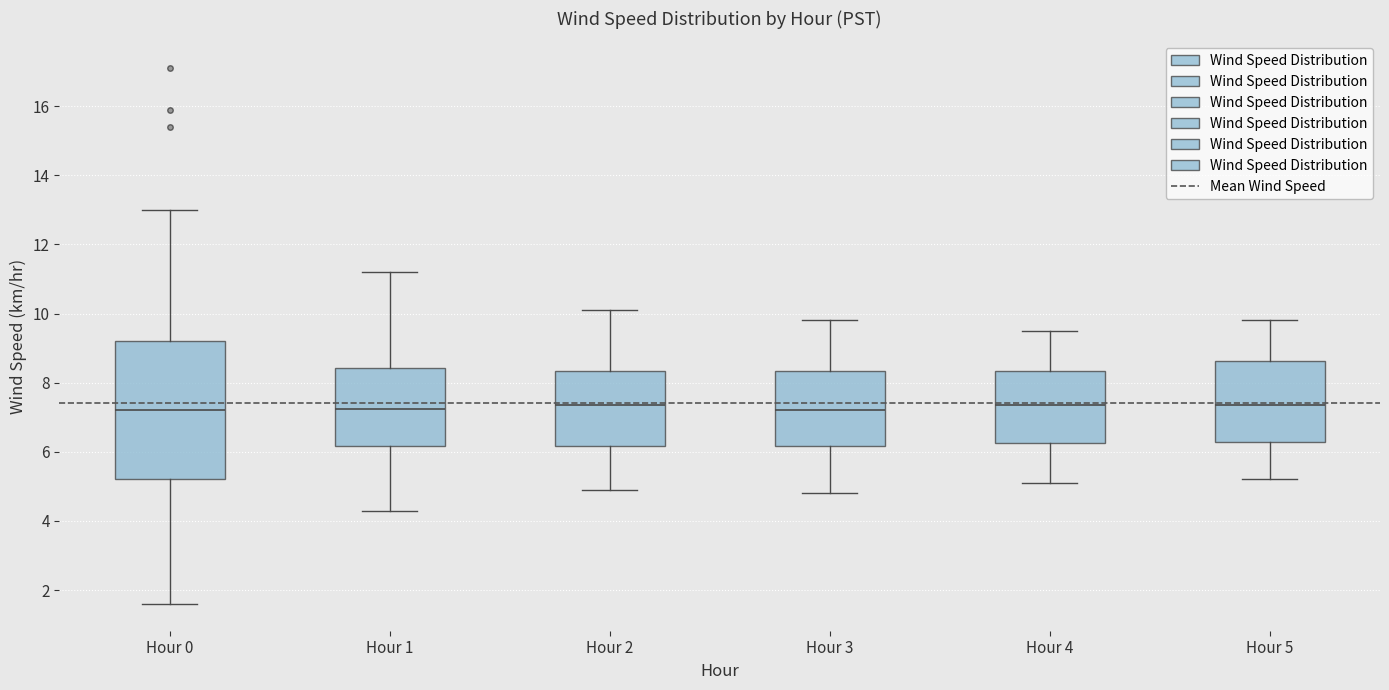

Reading left to right, transcribe this box plot: for each box, give where its median line is, the range the box spans, and where its two whiskers end, as read against the y-axis. The values are not printed on the chart, so give them approximately, as read against the axis.

Hour 0: median 7.2, box 5.2 to 9.2, whiskers 1.6 to 13.0
Hour 1: median 7.2, box 6.2 to 8.4, whiskers 4.4 to 11.2
Hour 2: median 7.4, box 6.2 to 8.4, whiskers 5.0 to 10.2
Hour 3: median 7.2, box 6.2 to 8.4, whiskers 4.8 to 9.8
Hour 4: median 7.4, box 6.2 to 8.4, whiskers 5.2 to 9.6
Hour 5: median 7.4, box 6.2 to 8.6, whiskers 5.2 to 9.8